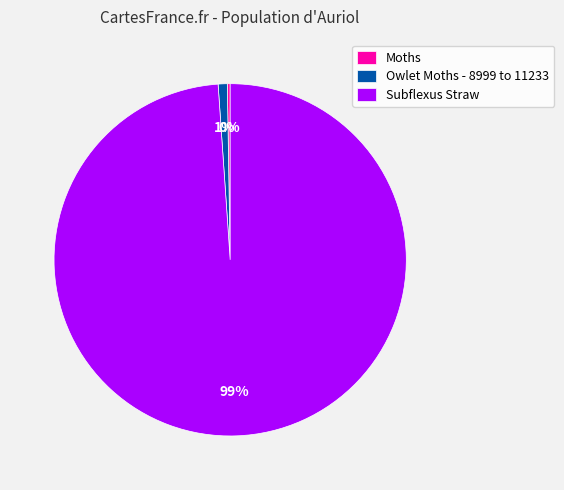

What percentage is the Subflexus Straw slice, to the nearest percent?

99%